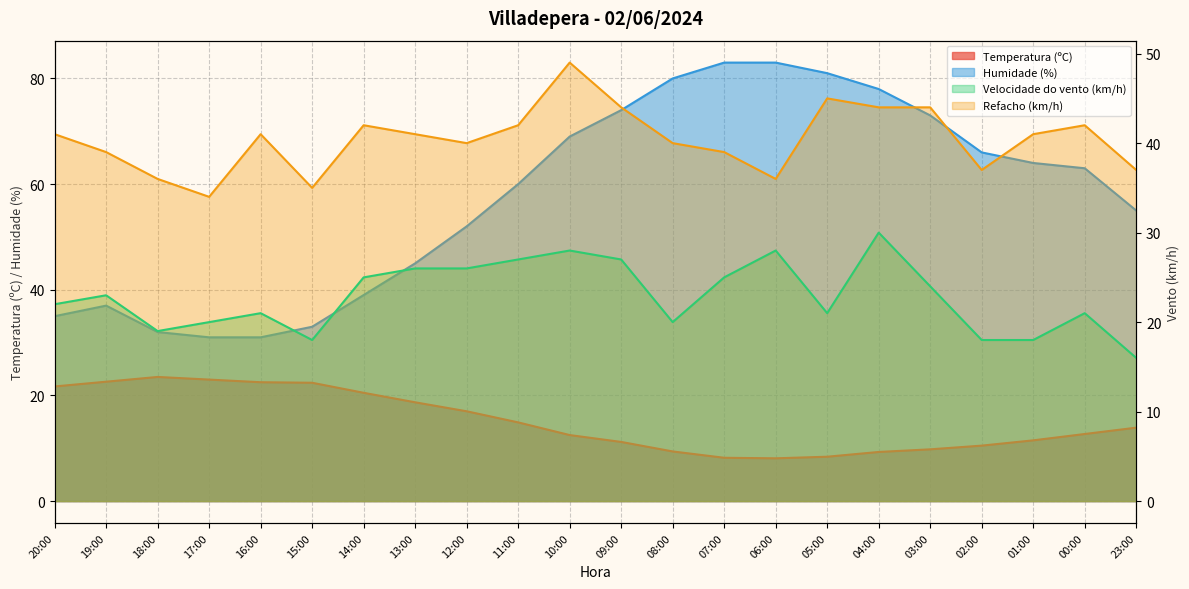

Reading left to right, list all the values displayed in this chart.

Temperatura (ºC): 21.7	22.6	23.5	23.0	22.5	22.4	20.5	18.7	17.0	14.9	12.5	11.2	9.4	8.2	8.1	8.4	9.3	9.8	10.5	11.5	12.7	13.9
Humidade (%): 35.0	37.0	32.0	31.0	31.0	33.0	39.0	45.0	52.0	60.0	69.0	74.0	80.0	83.0	83.0	81.0	78.0	73.0	66.0	64.0	63.0	55.0
Velocidade do vento (km/h): 22.0	23.0	19.0	20.0	21.0	18.0	25.0	26.0	26.0	27.0	28.0	27.0	20.0	25.0	28.0	21.0	30.0	24.0	18.0	18.0	21.0	16.0
Refacho (km/h): 41.0	39.0	36.0	34.0	41.0	35.0	42.0	41.0	40.0	42.0	49.0	44.0	40.0	39.0	36.0	45.0	44.0	44.0	37.0	41.0	42.0	37.0